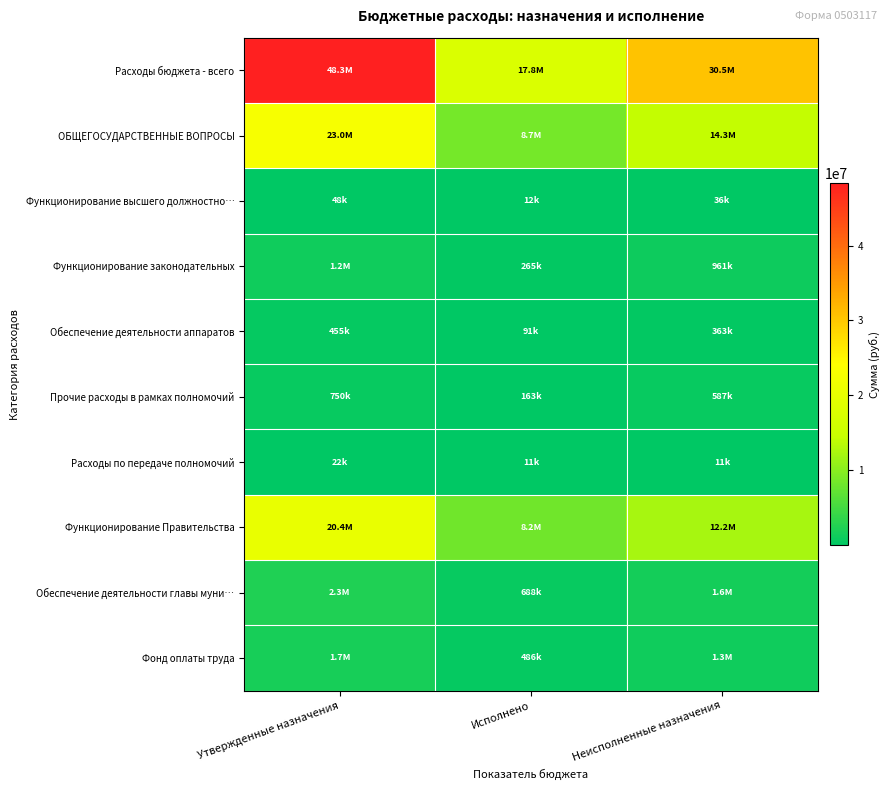

At Неисполненные назначения, list the series in order from smallest to largest.

Расходы по передаче полномочий, Функционирование высшего должностно…, Обеспечение деятельности аппаратов, Прочие расходы в рамках полномочий, Функционирование законодательных, Фонд оплаты труда, Обеспечение деятельности главы муни…, Функционирование Правительства, ОБЩЕГОСУДАРСТВЕННЫЕ ВОПРОСЫ, Расходы бюджета - всего